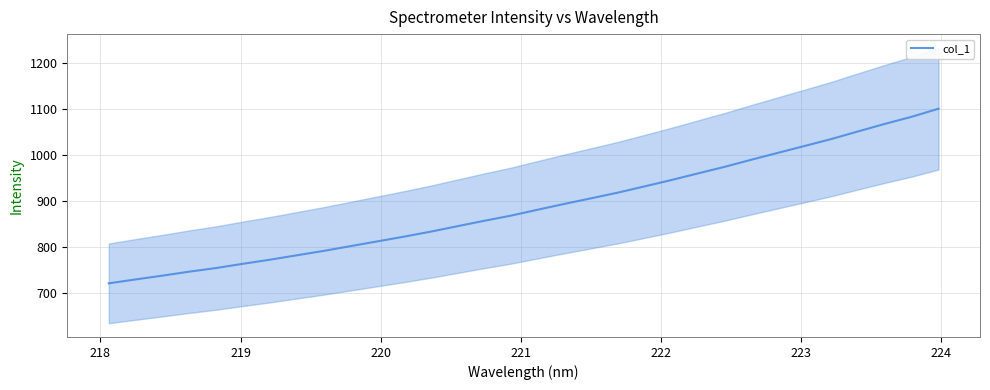

What is the lowest value of the col_1 series?

721.2